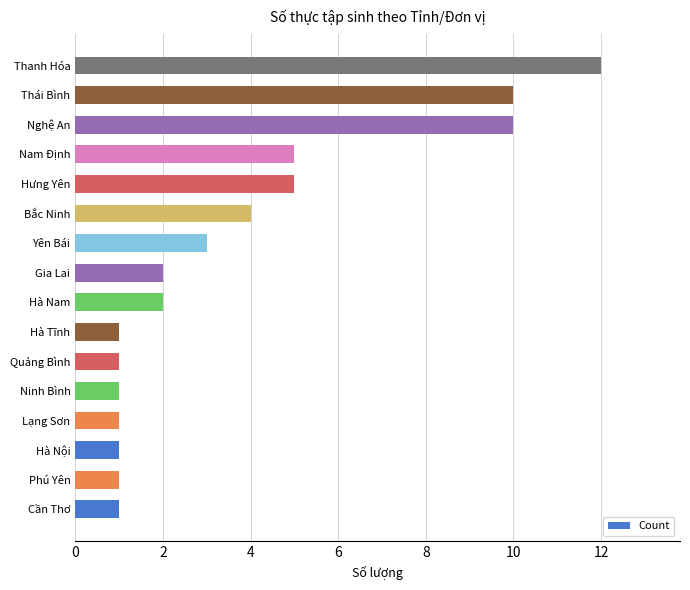

Is it true that the value at Ninh Bình is 0?

False